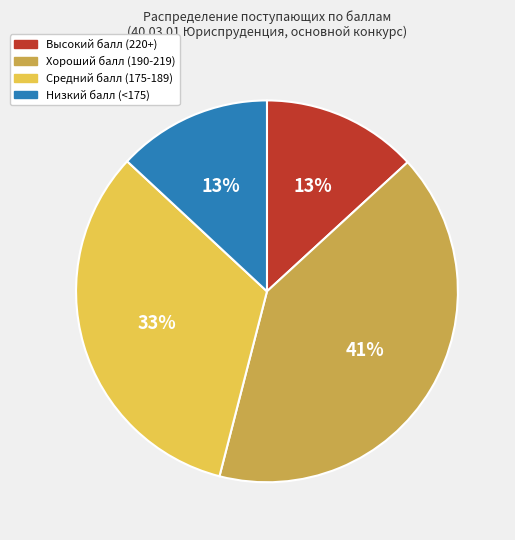

Is there any slice that represents more than half of the pie?

No